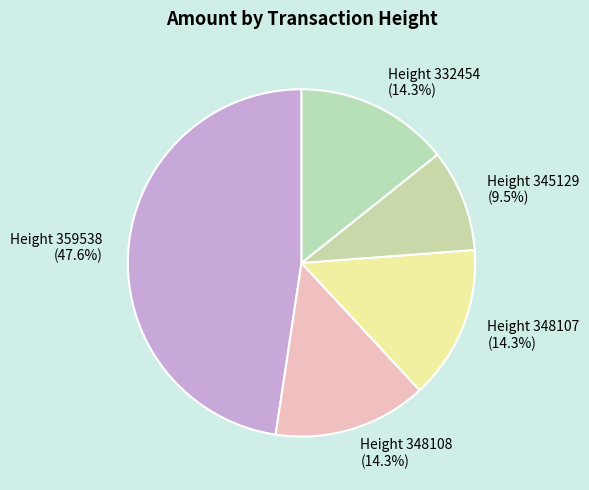

The Height 359538 slice represents 48% of the pie. True or false?

True